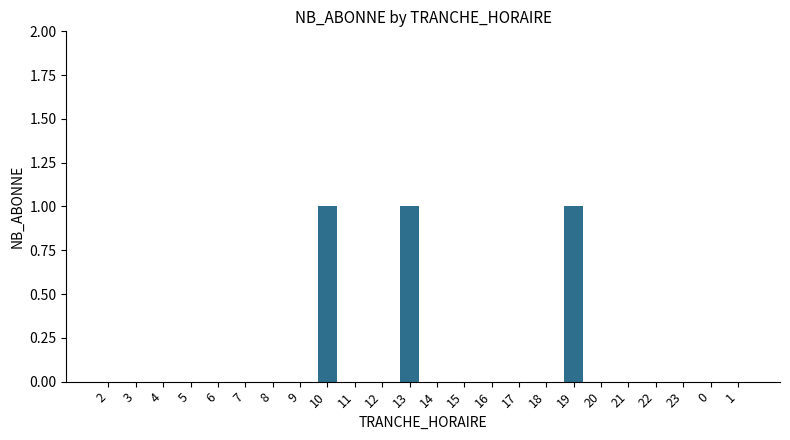

The value at 4 is 1. True or false?

False